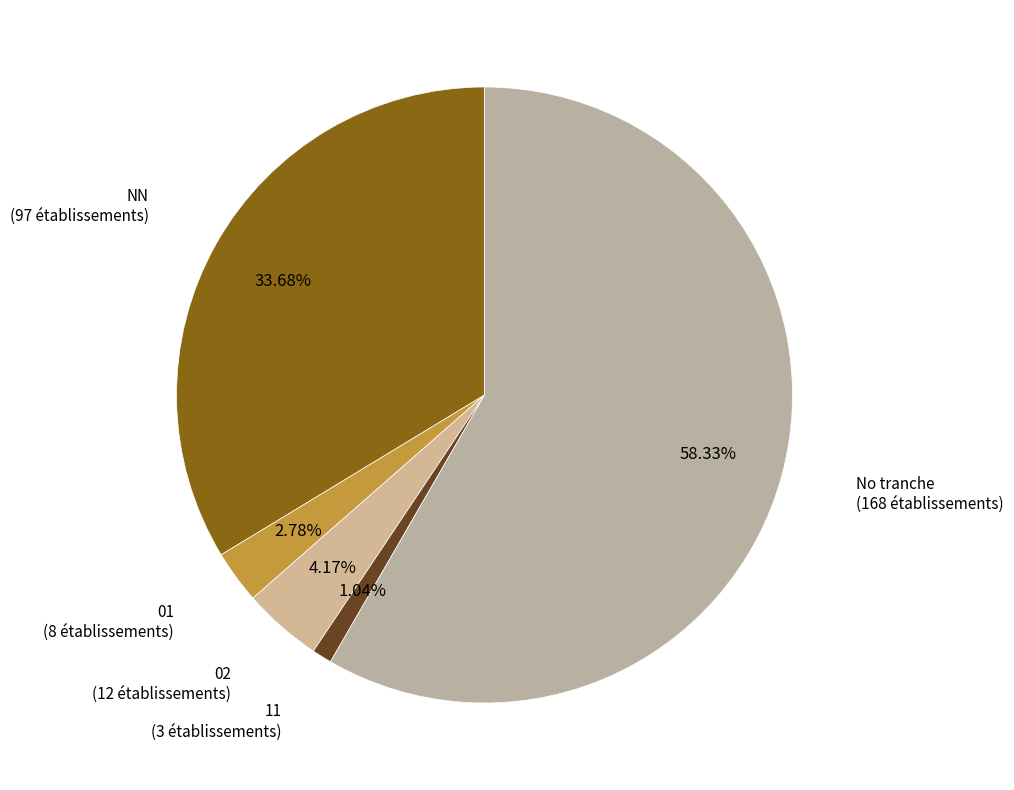

Does any single category account for the majority?

Yes